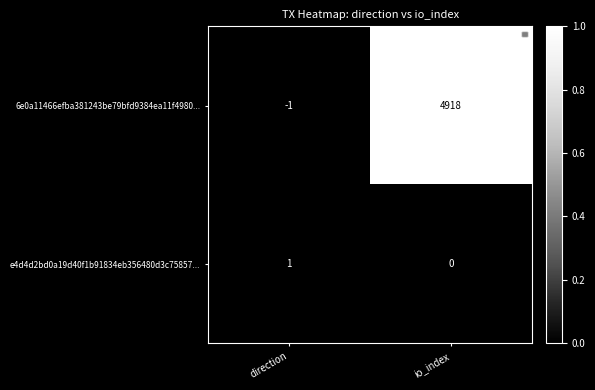

List the series in order of their overall mean, highest first.

6e0a11466efba381243be79bfd9384ea11f4980..., e4d4d2bd0a19d40f1b91834eb356480d3c75857...